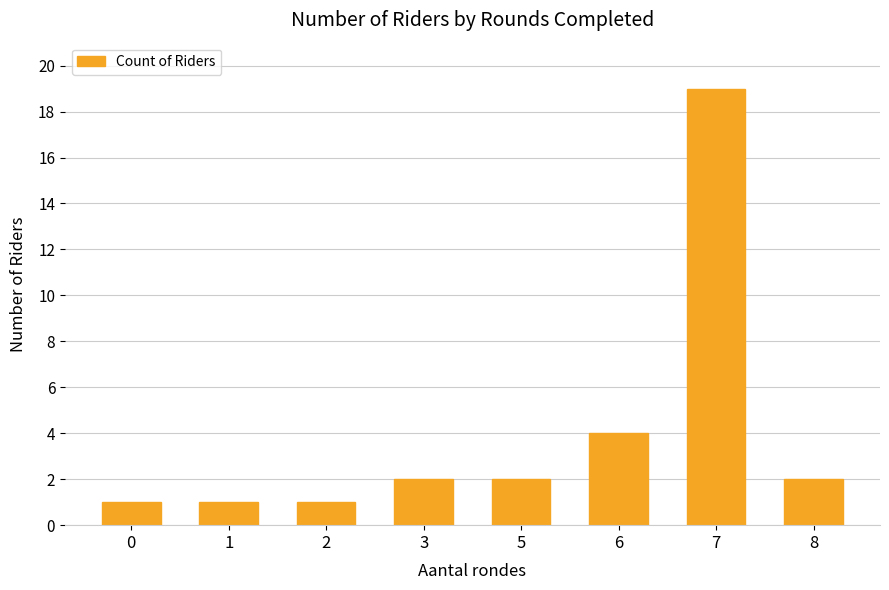

What value does the data have at 6, to the nearest 5?

5